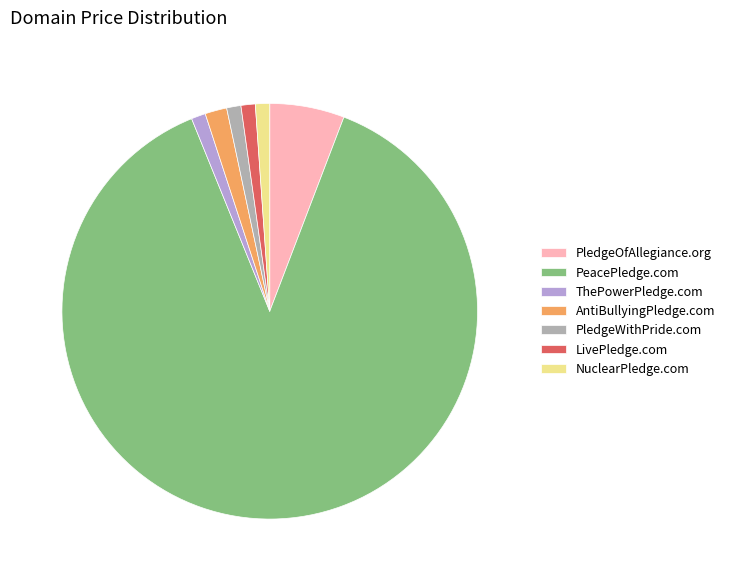

Approximately how many times larger is the value at ThePowerPledge.com compared to AntiBullyingPledge.com?

0.7